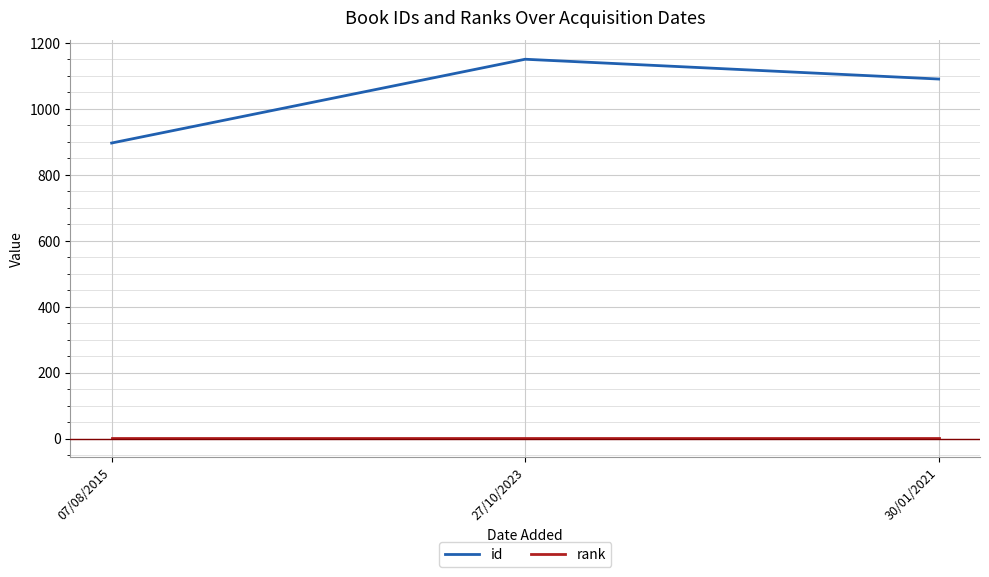

What is the difference between the highest and lowest values at 27/10/2023?

1149